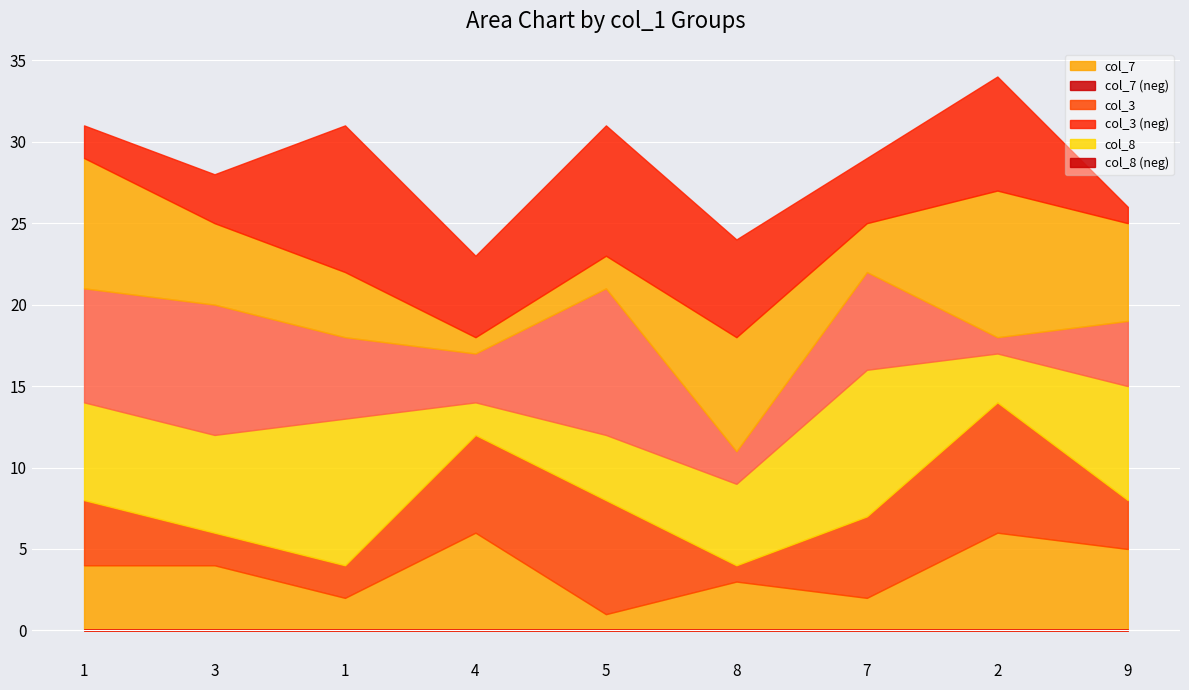

Reading left to right, list all the values displayed in this chart.

col_7: 1=4	3=4	1=2	4=6	5=1	8=3	7=2	2=6	9=5
col_3: 1=4	3=2	1=2	4=6	5=7	8=1	7=5	2=8	9=3
col_8: 1=6	3=6	1=9	4=2	5=4	8=5	7=9	2=3	9=7
col_2: 1=7	3=8	1=5	4=3	5=9	8=2	7=6	2=1	9=4
col_4: 1=8	3=5	1=4	4=1	5=2	8=7	7=3	2=9	9=6
col_6: 1=2	3=3	1=9	4=5	5=8	8=6	7=4	2=7	9=1